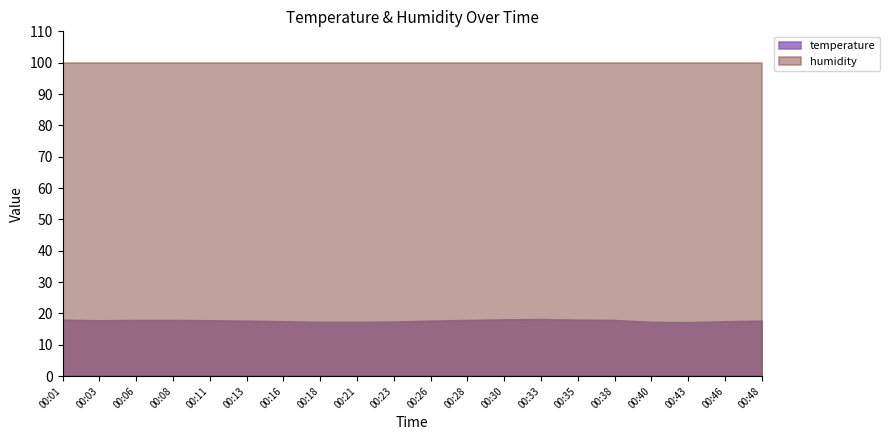

Which has a higher value, 00:46 or 00:40?

00:46